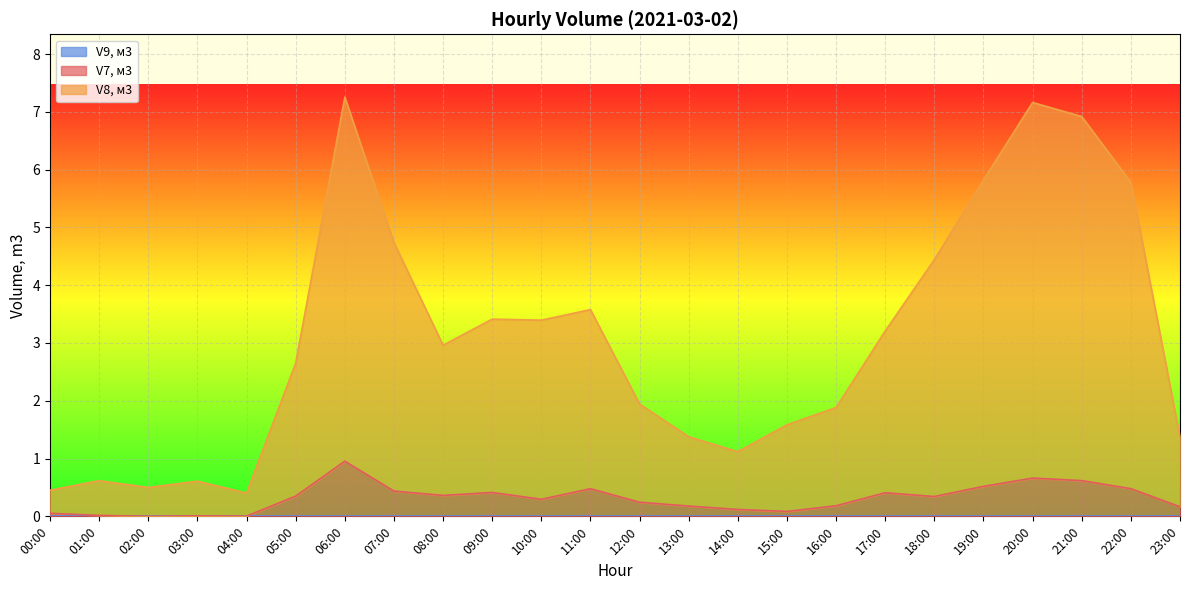

What position from the right is 22:00?

2